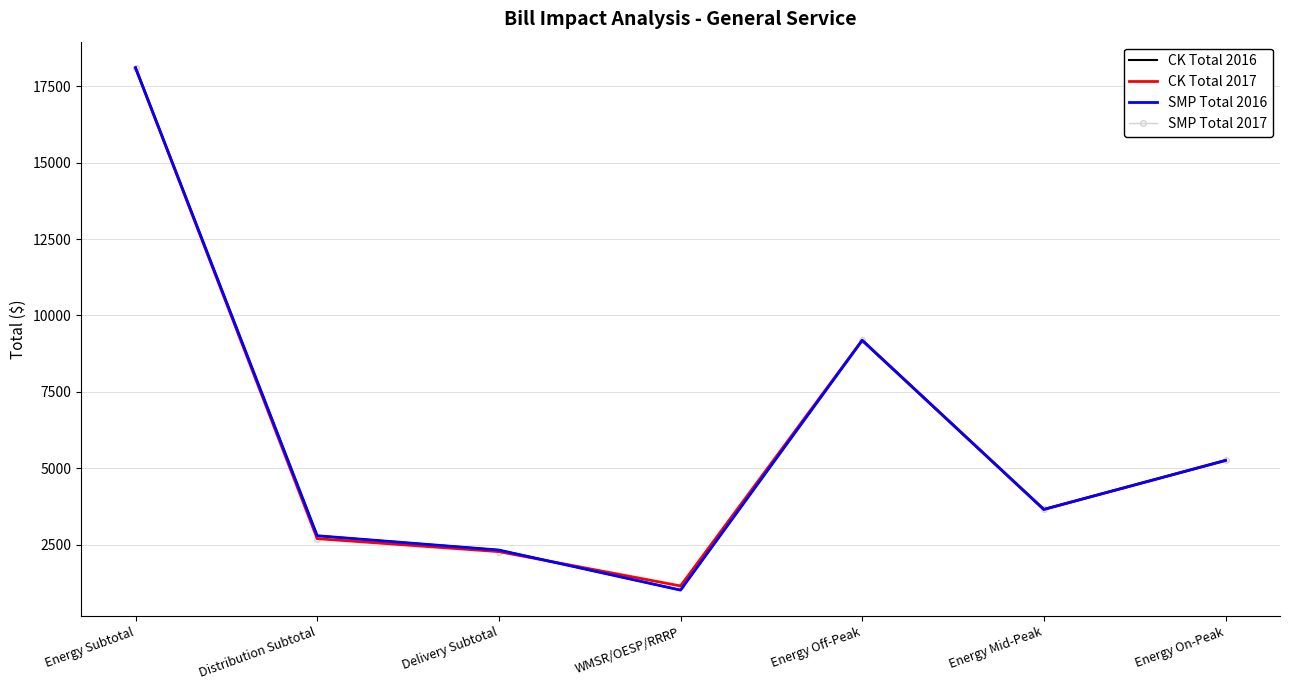

Reading left to right, list all the values displayed in this chart.

CK Total 2016: Energy Subtotal=18100.5	Distribution Subtotal=2794.7	Delivery Subtotal=2326.5	WMSR/OESP/RRRP=1017.1	Energy Off-Peak=9186.5	Energy Mid-Peak=3655.9	Energy On-Peak=5258.0
CK Total 2017: Energy Subtotal=18100.5	Distribution Subtotal=2699.8	Delivery Subtotal=2275.1	WMSR/OESP/RRRP=1152.7	Energy Off-Peak=9186.5	Energy Mid-Peak=3655.9	Energy On-Peak=5258.0
SMP Total 2016: Energy Subtotal=18100.5	Distribution Subtotal=2794.7	Delivery Subtotal=2326.5	WMSR/OESP/RRRP=1017.1	Energy Off-Peak=9186.5	Energy Mid-Peak=3655.9	Energy On-Peak=5258.0
SMP Total 2017: Energy Subtotal=18100.5	Distribution Subtotal=2699.8	Delivery Subtotal=2275.1	WMSR/OESP/RRRP=1152.7	Energy Off-Peak=9186.5	Energy Mid-Peak=3655.9	Energy On-Peak=5258.0